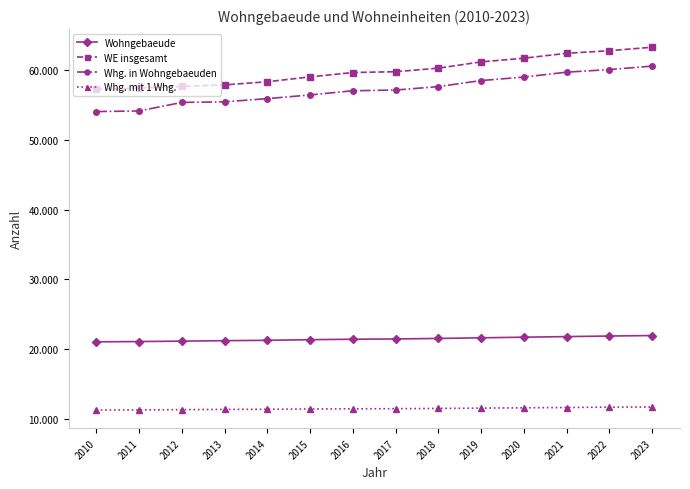

Which has a higher value, 2022 or 2021?

2022